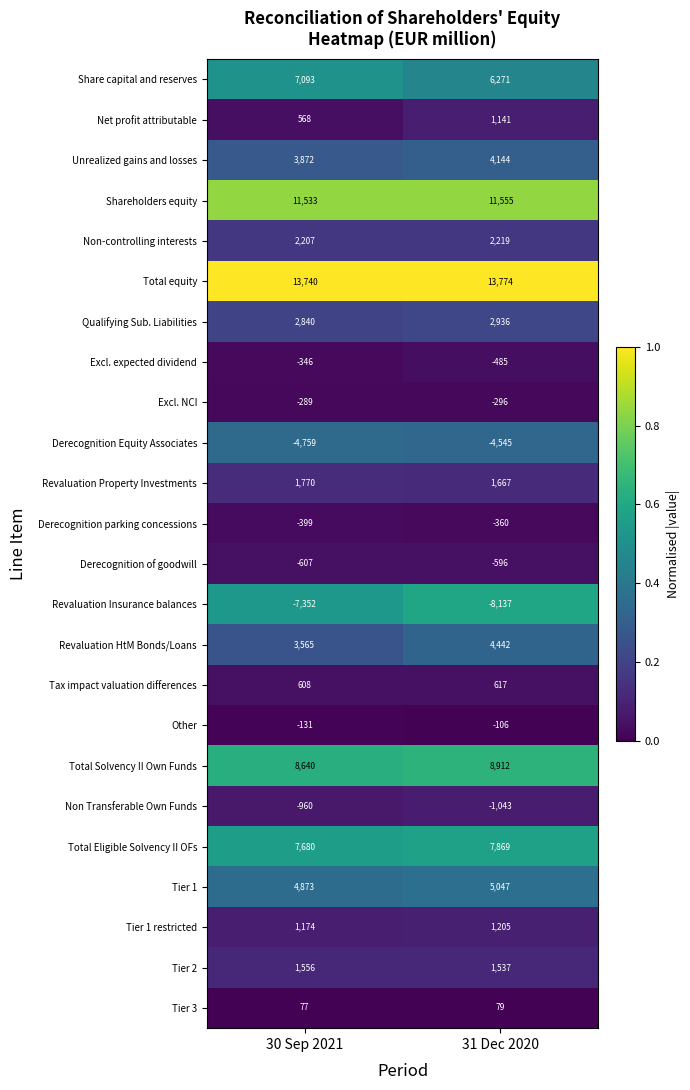

The value of Tier 1 restricted at 31 Dec 2020 is 1205. True or false?

True